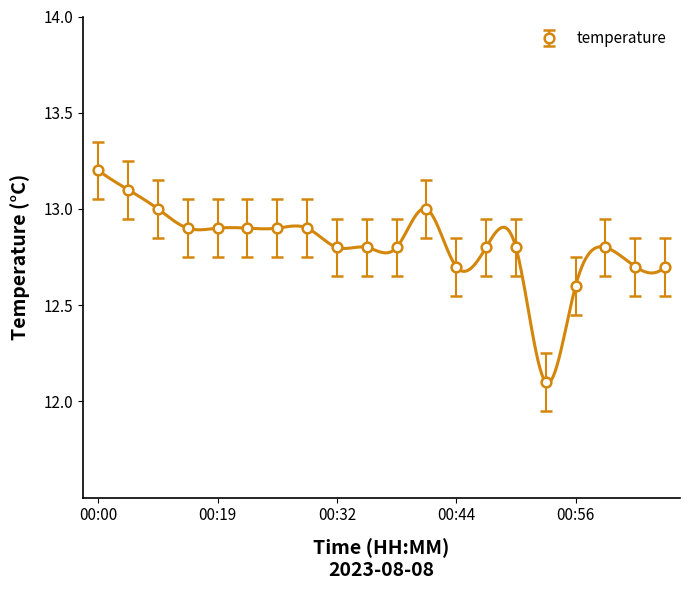

List the labels in order of value, largest first.

00:00, 00:10, 00:15, 00:41, 00:17, 00:19, 00:22, 00:27, 00:29, 00:32, 00:34, 00:39, 00:46, 00:51, 01:03, 00:44, 01:06, 01:09, 00:56, 00:53